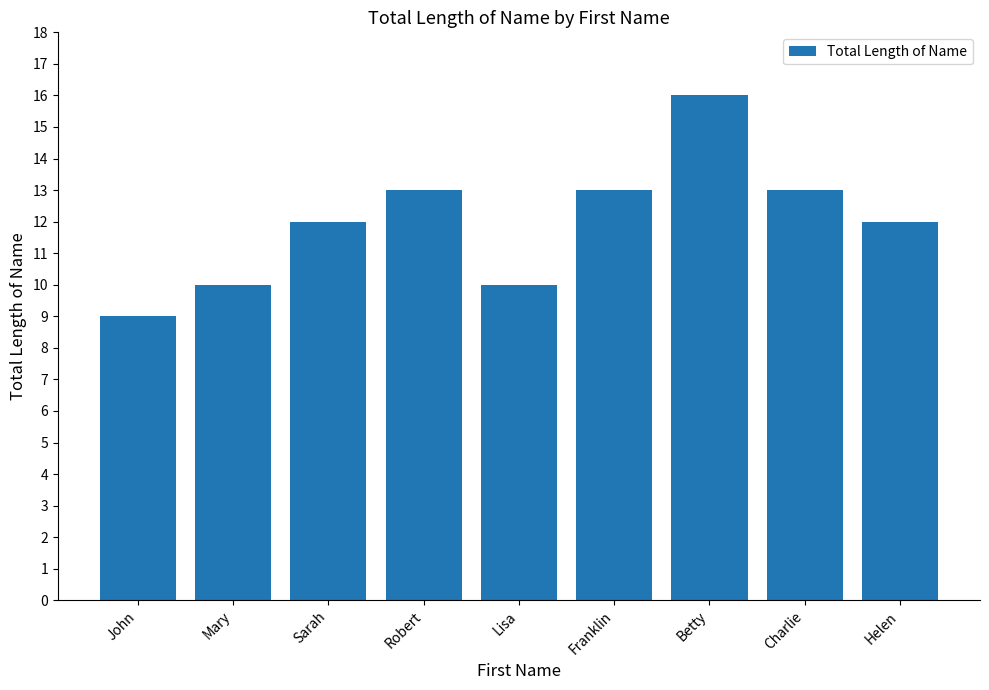

Count the values in the range 10 to 13.

7